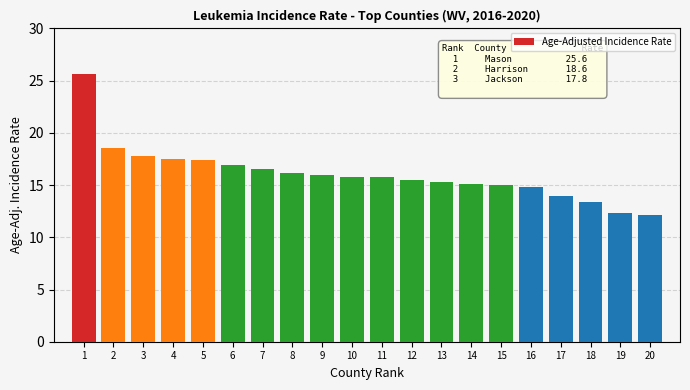

What is the average value?

16.1